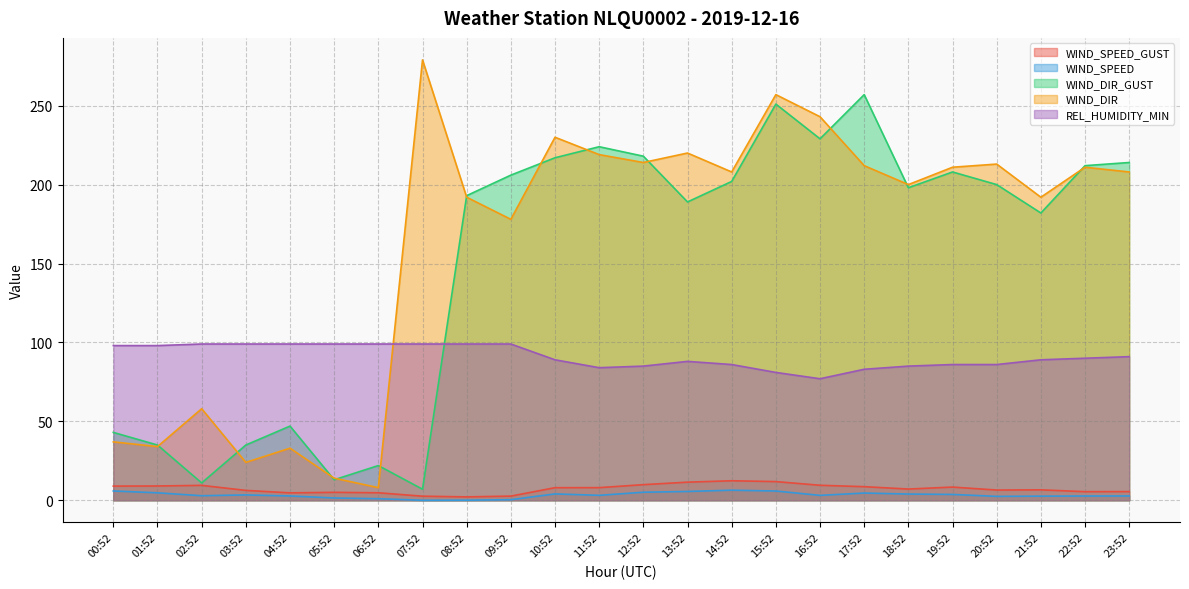

Which series changed the most between 14:52 and 23:52?

WIND_DIR_GUST